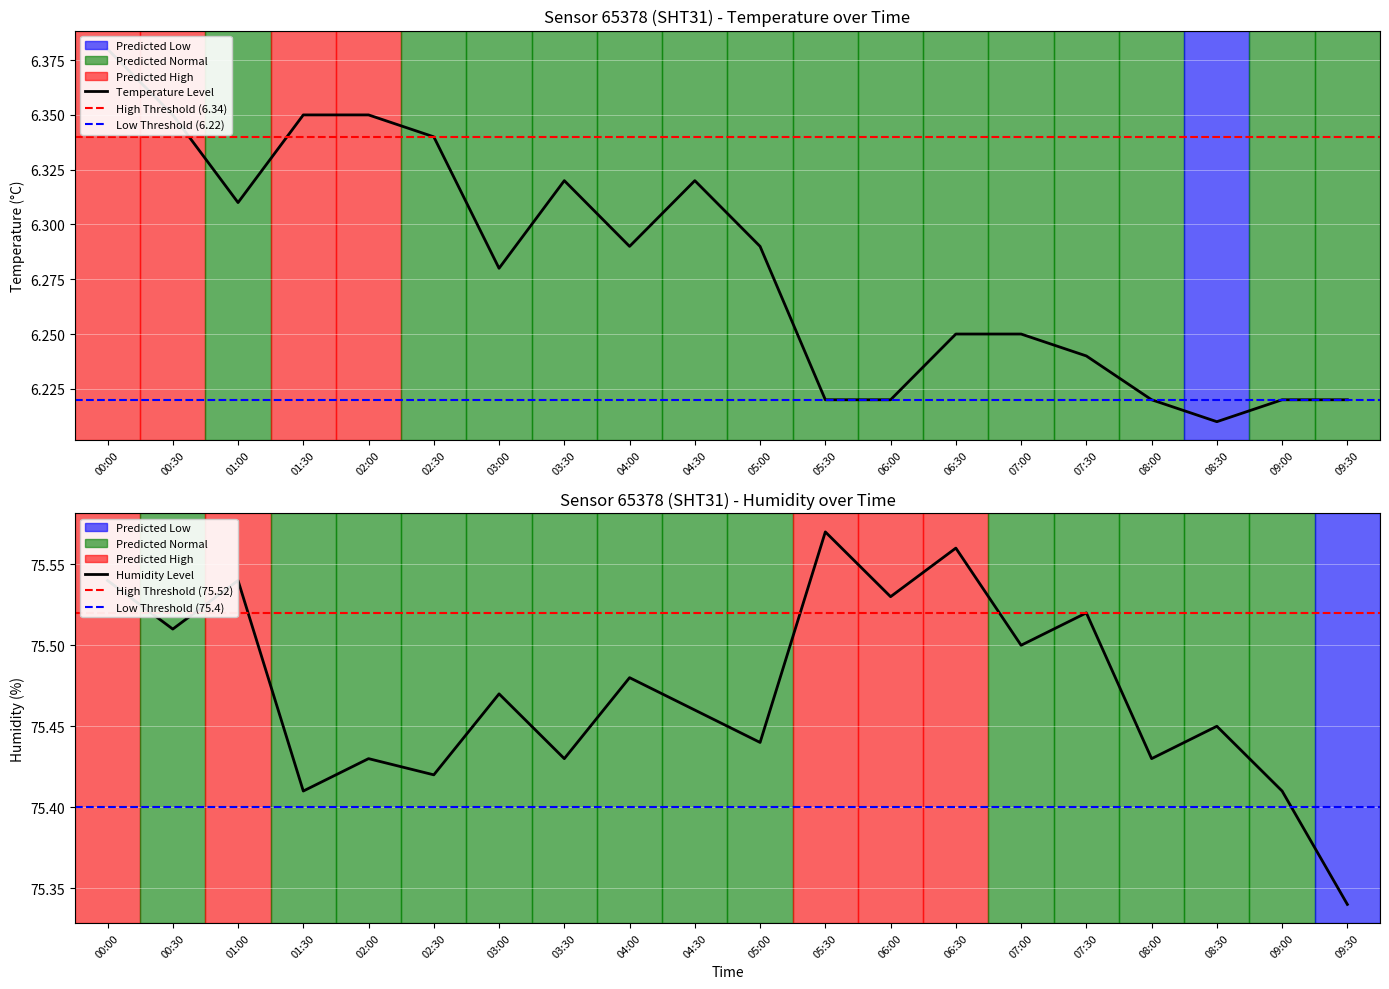

Between 00:00 and 01:30, which series saw the biggest shift?

humidity